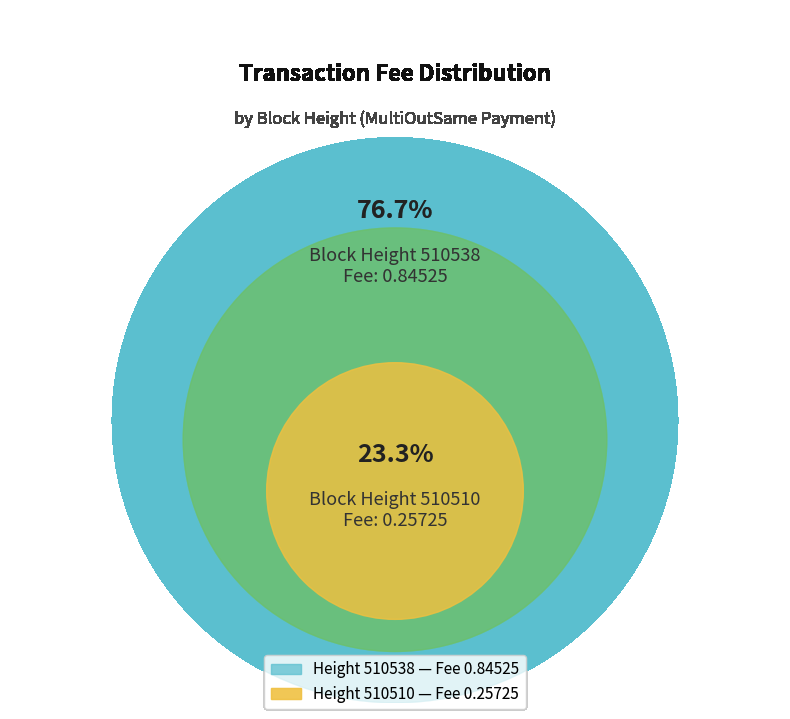

What percentage do 510510 and 510538 together represent?

100.0%